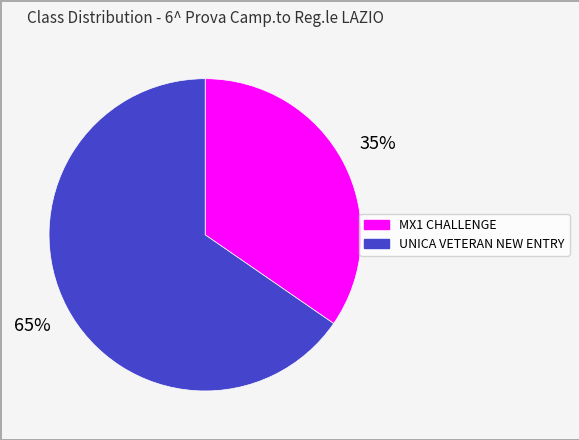

Approximately how many times larger is the value at MX1 CHALLENGE compared to UNICA VETERAN NEW ENTRY?

0.5